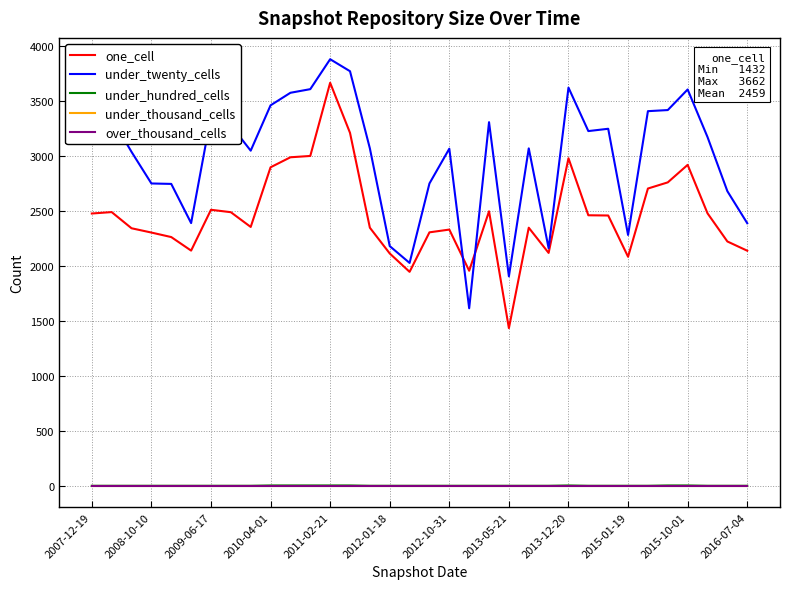

Reading left to right, what are all the values shown in this chart?

one_cell: 2474	2487	2340	2301	2260	2137	2508	2486	2352	2894	2985	2997	3662	3207	2345	2111	1944	2303	2328	1954	2494	1432	2345	2116	2976	2458	2456	2081	2701	2757	2916	2476	2220	2136
under_twenty_cells: 3261	3340	3034	2747	2743	2387	3360	3276	3045	3457	3571	3604	3876	3767	3066	2178	2025	2747	3063	1613	3304	1903	3066	2159	3618	3223	3244	2279	3404	3414	3601	3169	2677	2386
under_hundred_cells: 0	0	0	0	0	0	0	0	0	3	3	3	3	3	0	0	0	0	0	0	0	0	0	0	3	0	0	0	0	3	3	0	0	0
under_thousand_cells: 0	0	0	0	0	0	0	0	0	0	0	0	0	0	0	0	0	0	0	0	0	0	0	0	0	0	0	0	0	0	0	0	0	0
over_thousand_cells: 0	0	0	0	0	0	0	0	0	0	0	0	0	0	0	0	0	0	0	0	0	0	0	0	0	0	0	0	0	0	0	0	0	0